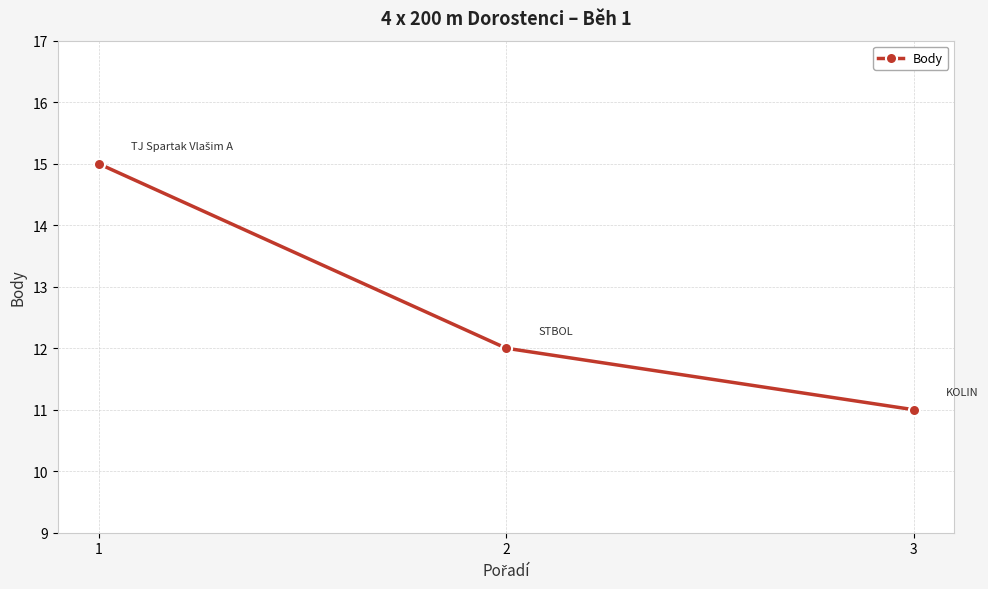

Where does the data first go above 12?

1